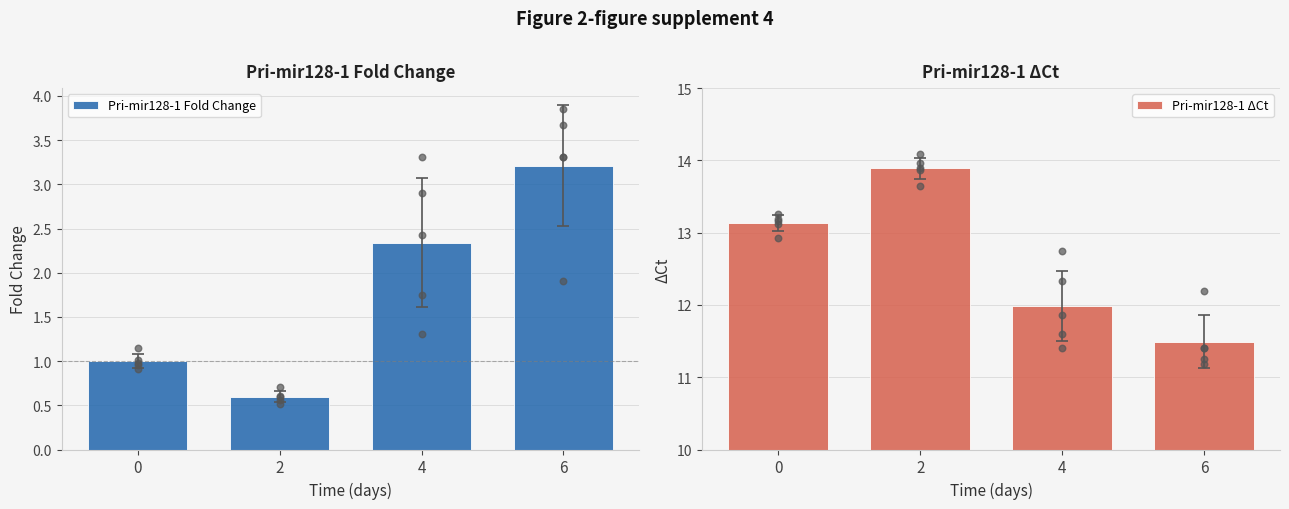

At how many categories does at least one series exceed 2?

4